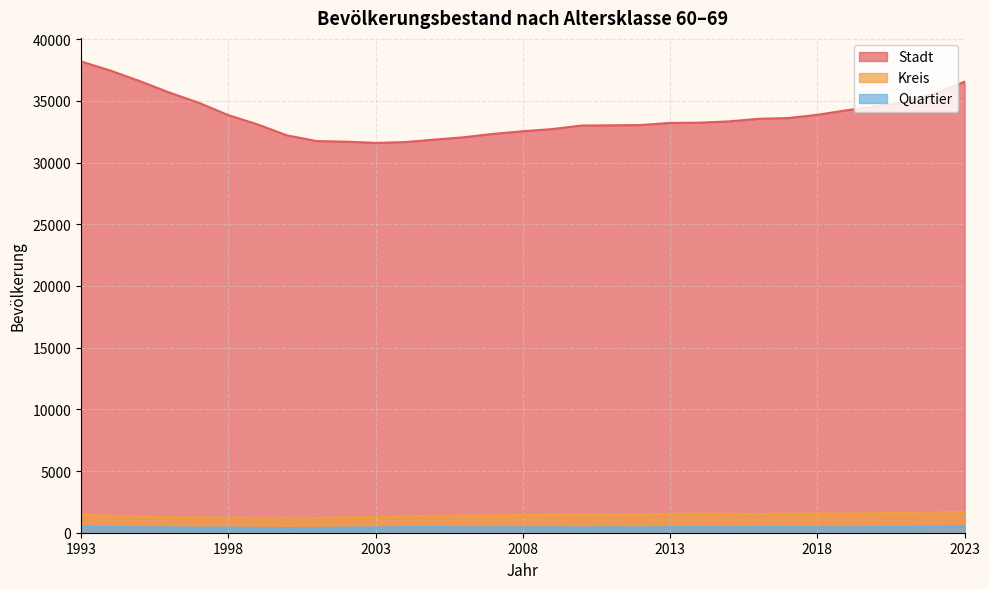

At which category does Kreis reach its first local valley?

1999